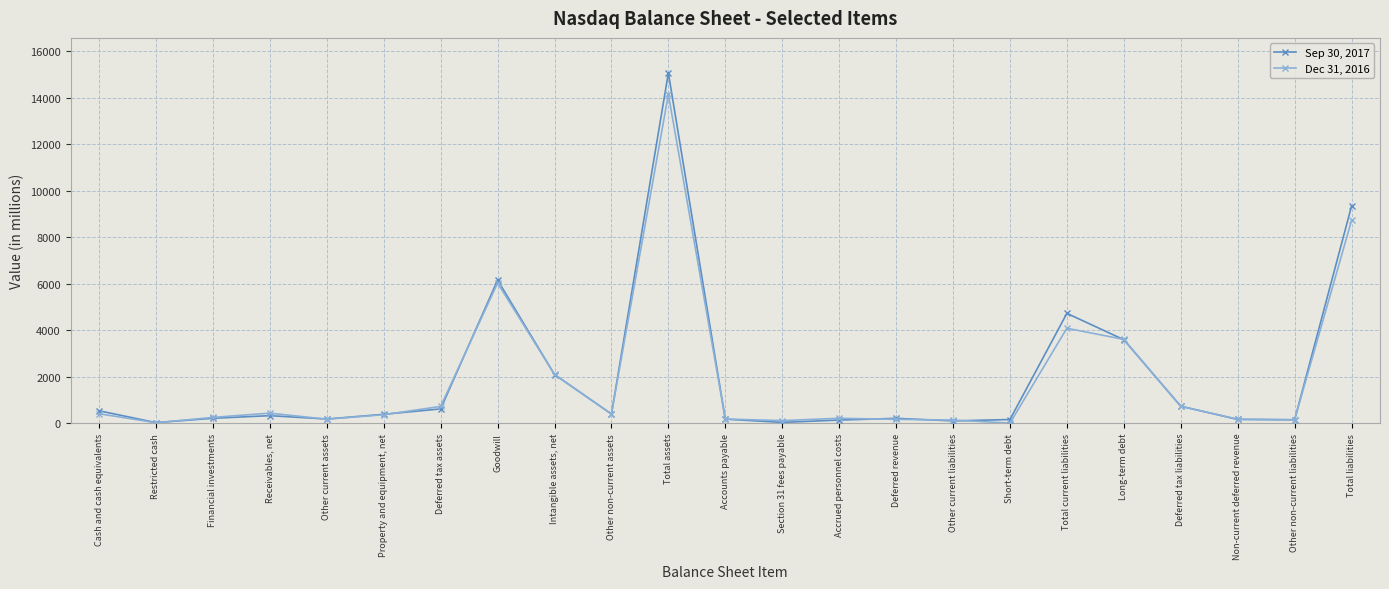

At which label does Dec 31, 2016 reach its peak?

Total assets